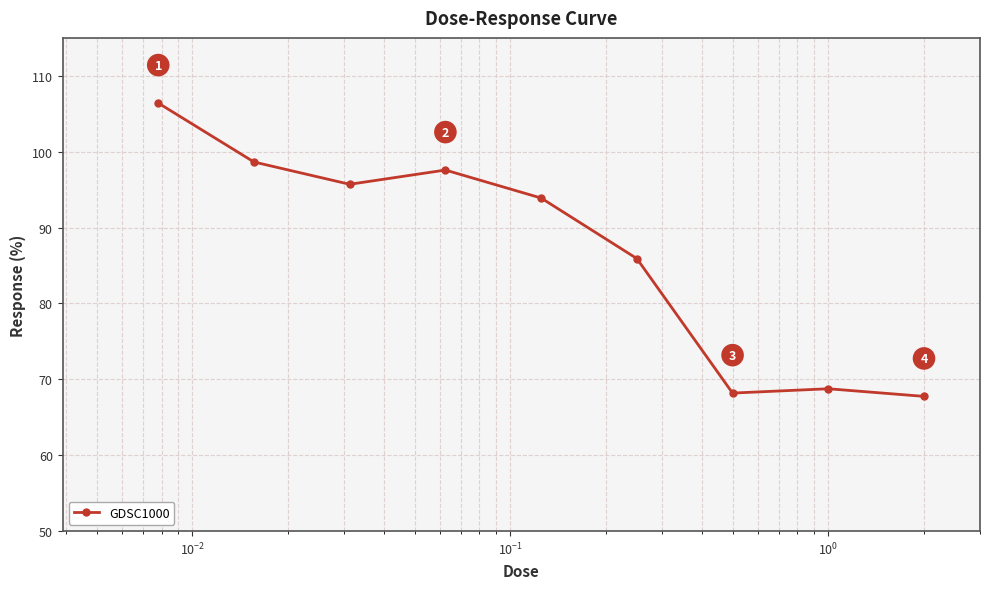

What is the maximum value shown in the chart?

106.4